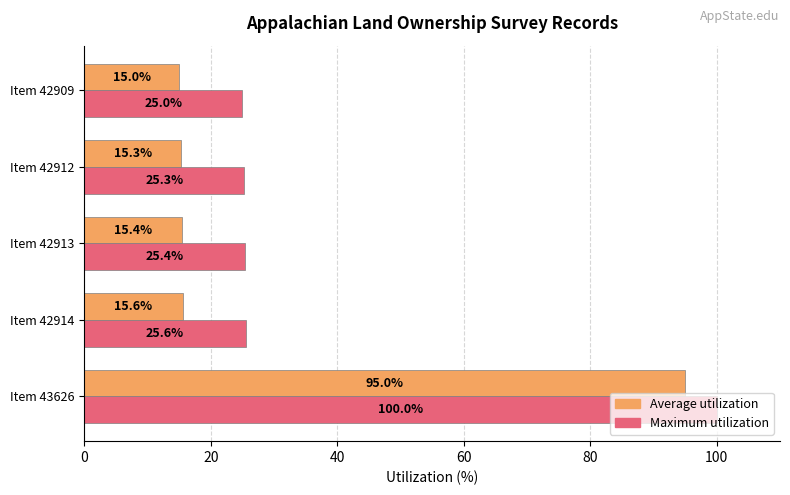

What is the lowest value of the Maximum utilization series?

25.0